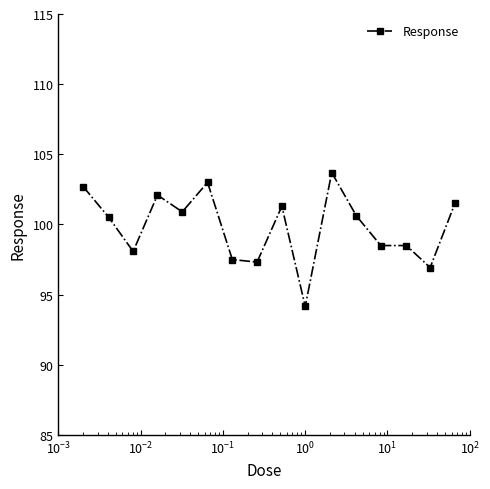

What is the value of the 11th point from the left?

103.7